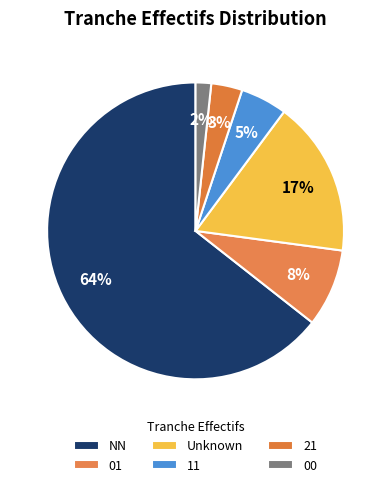

To the nearest percent, what is the average slice percentage?

17%